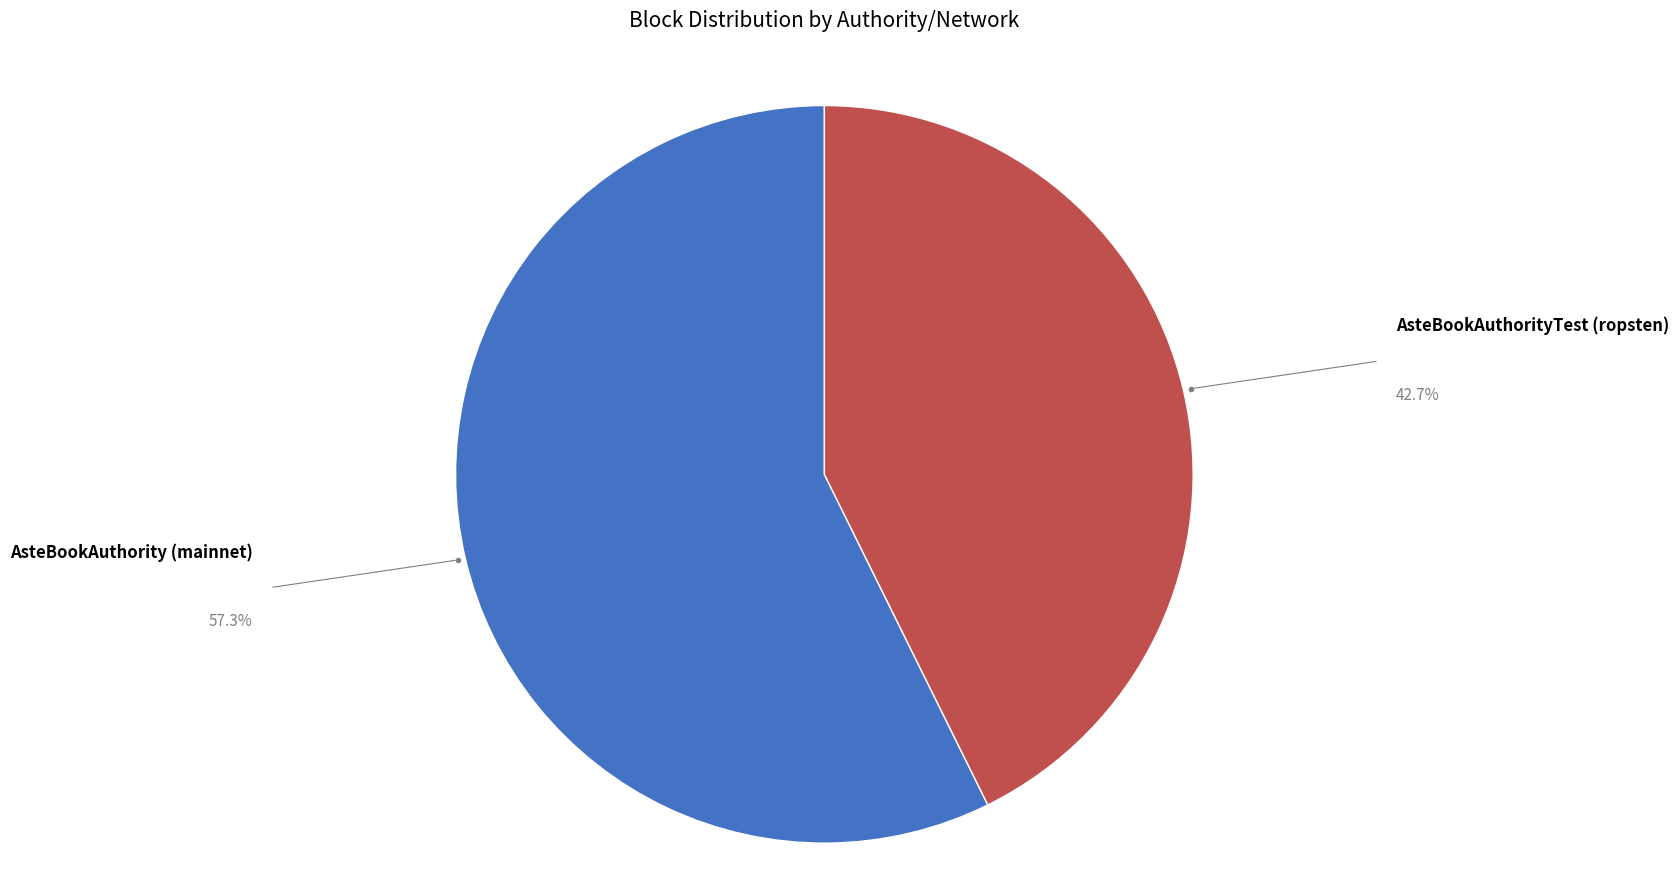

How many segments does this pie chart have?

2